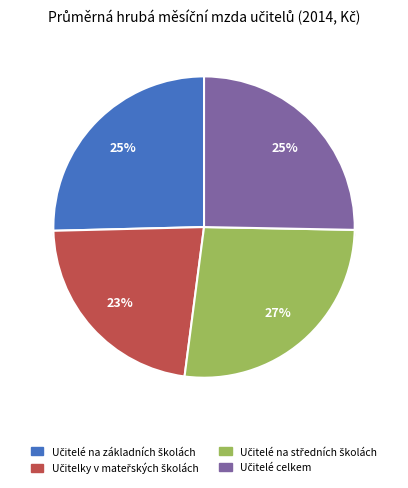

How many slices are in this pie chart?

4